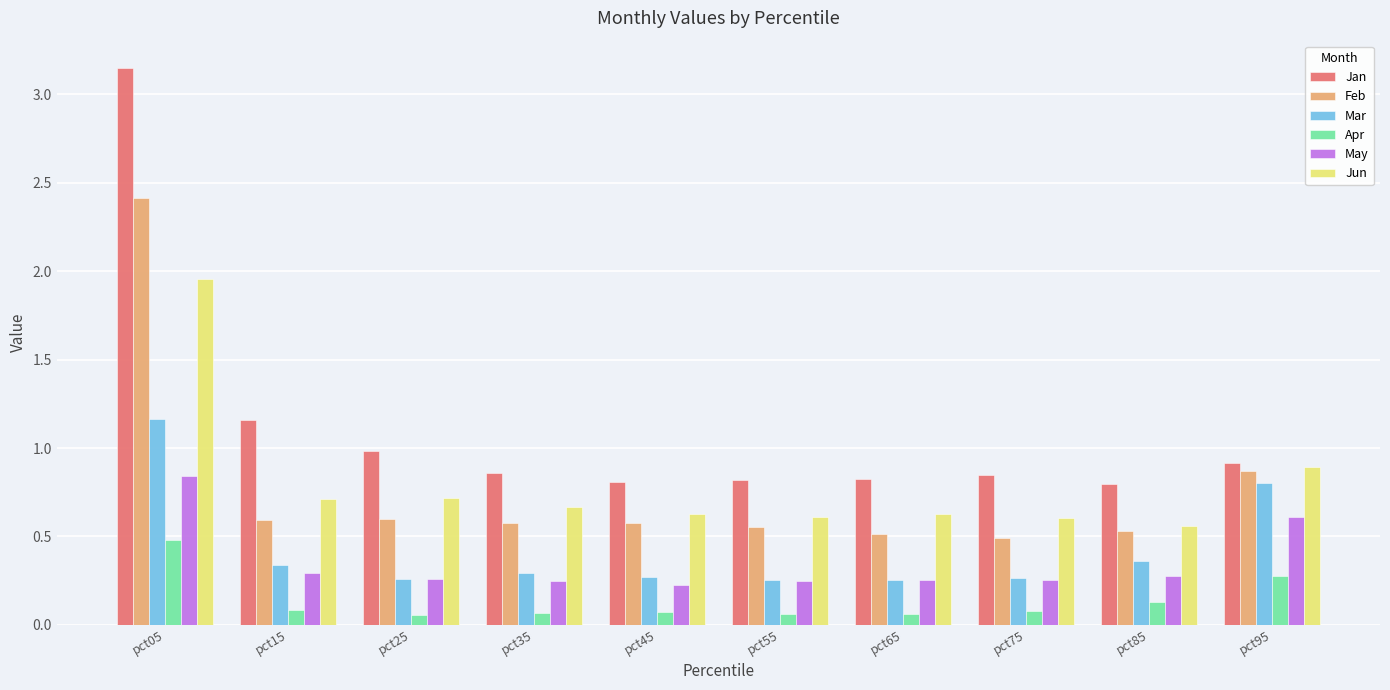

Which series has the largest total across all categories?

Jan